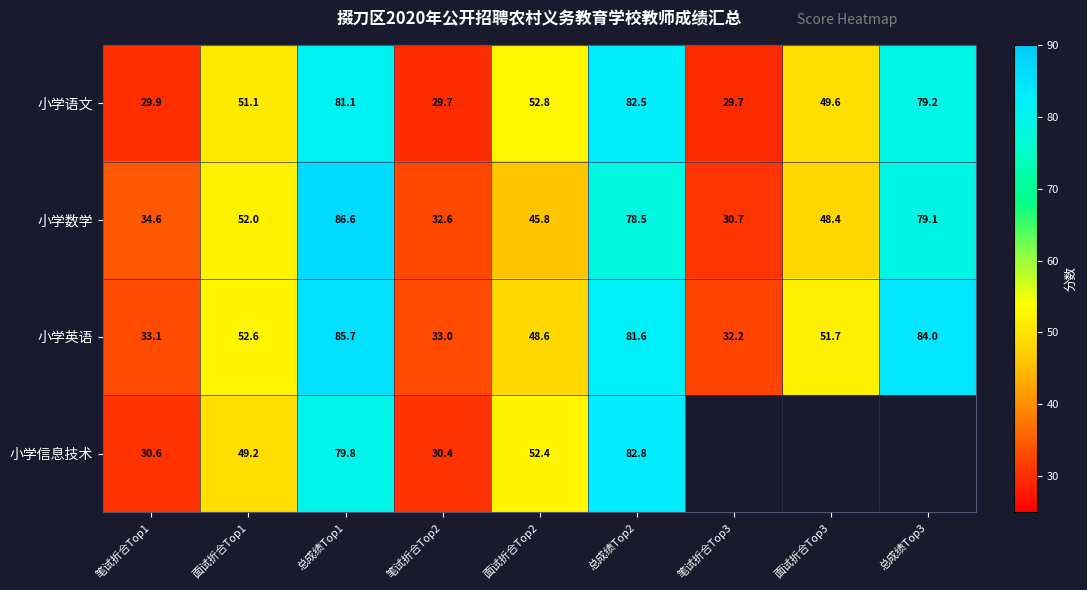

What is the greatest value displayed?

86.6